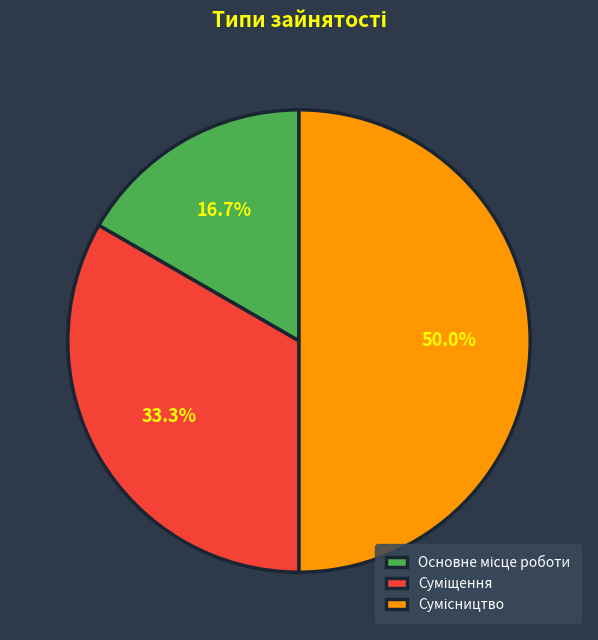

How much of the chart is everything except Сумісництво?

50.0%